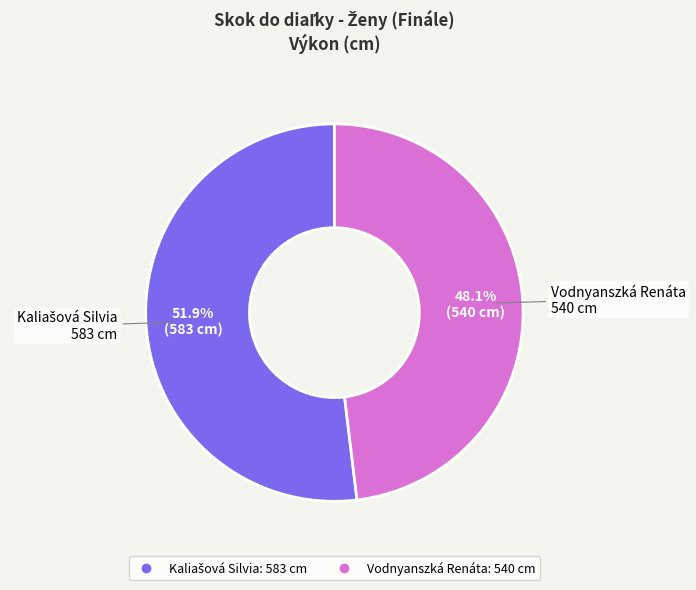

Which slice is the smallest?

Vodnyanszká Renáta